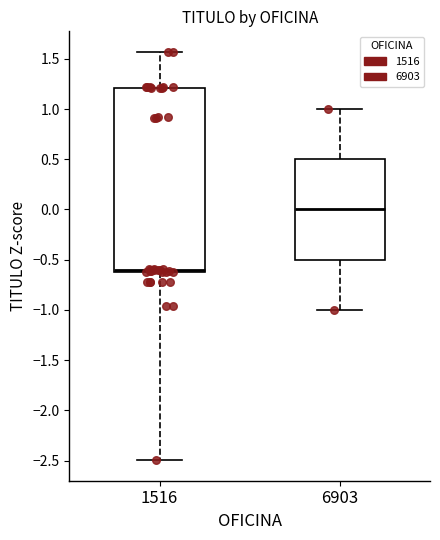

Where does the lower whisker of the box at x = 1516 end on the y-axis? The values are not printed on the chart, so give them approximately, as read against the axis.

-2.50